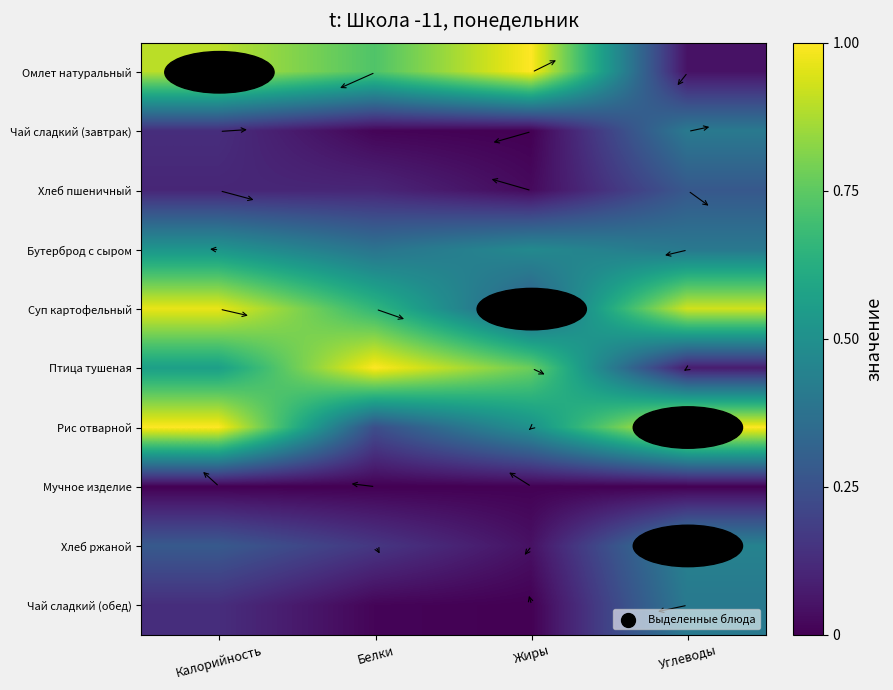

Which category has the lowest value across all series?

Жиры